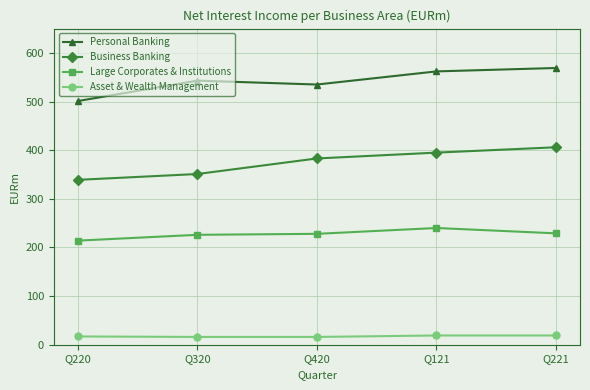

What is the greatest value displayed?

569